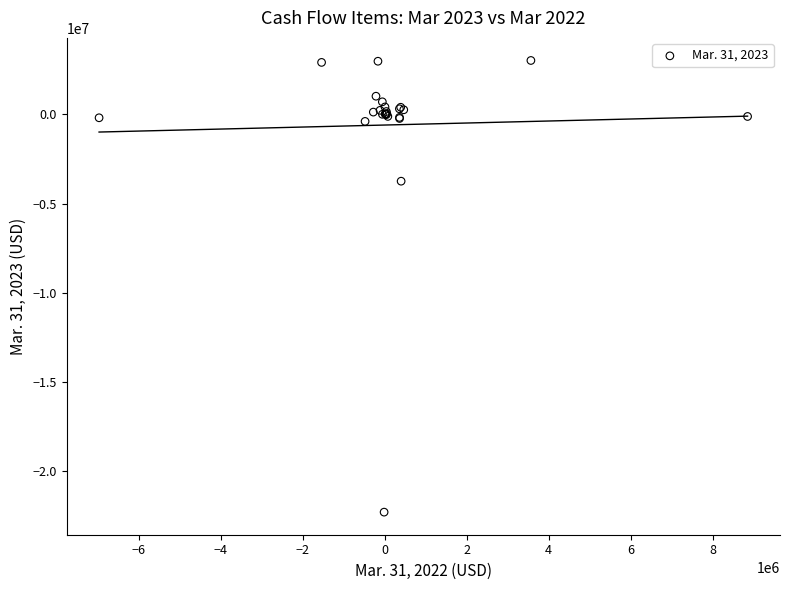

What Y value in the scatter plot is closest to -9633500?

-3745000